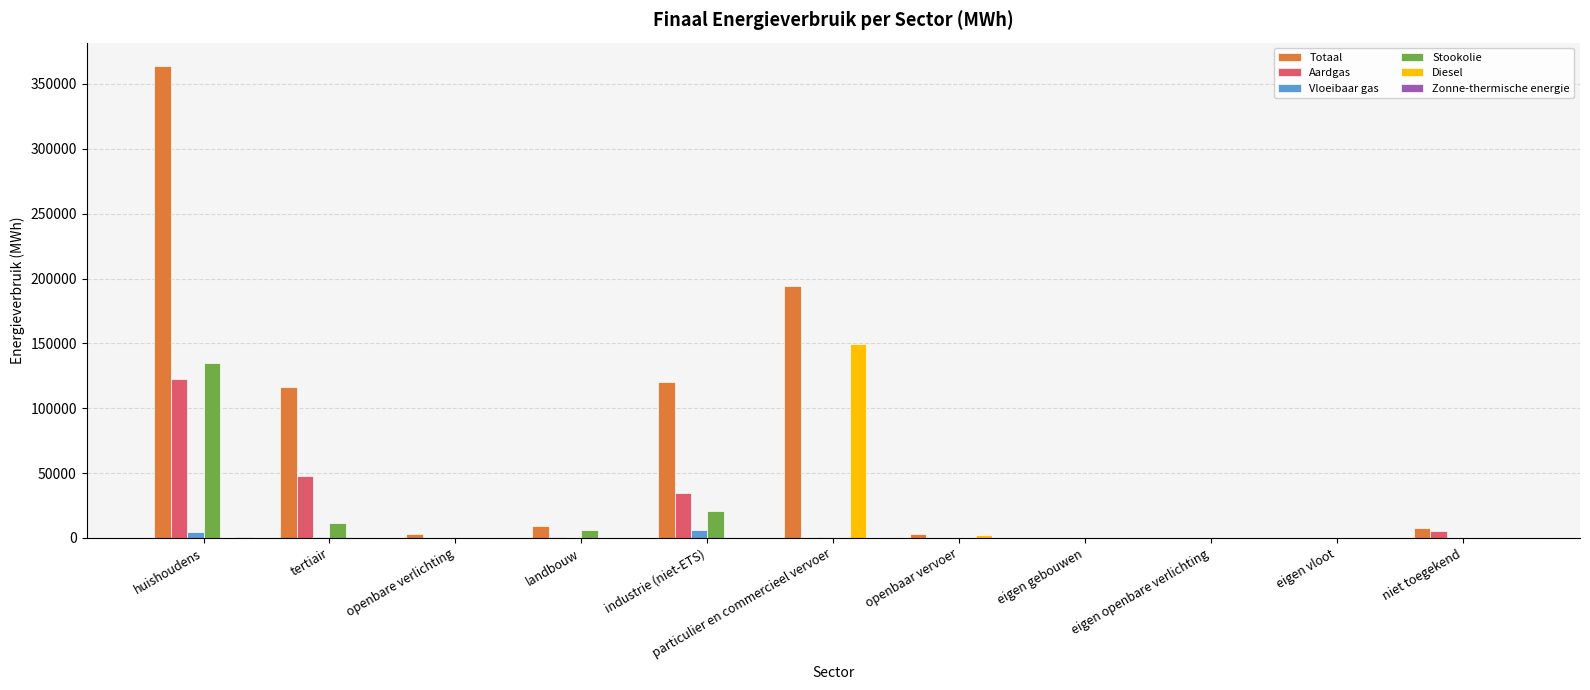

Where is Stookolie nearest to the value 67604?

industrie (niet-ETS)